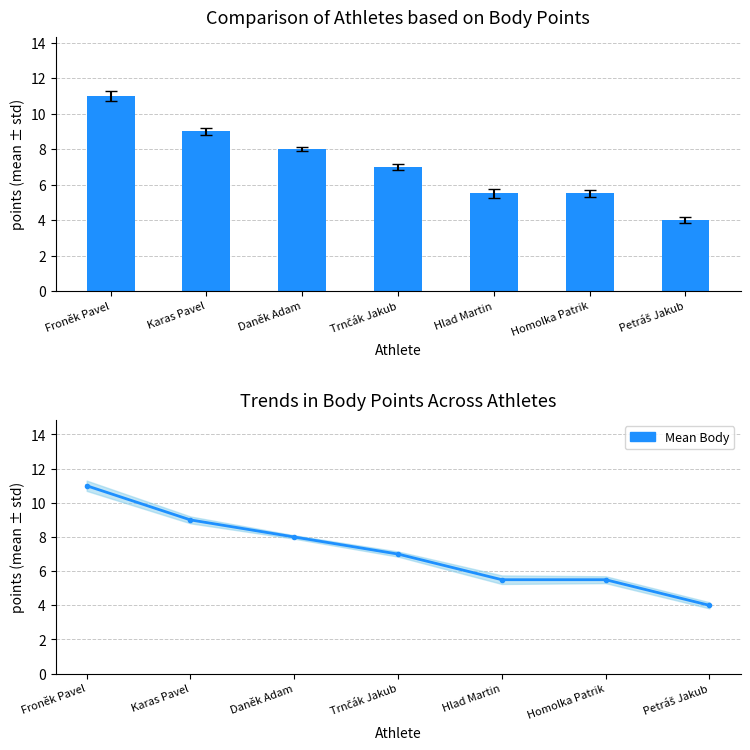

What is the difference between the Mean Body values at Homolka Patrik and Trnčák Jakub?

1.5